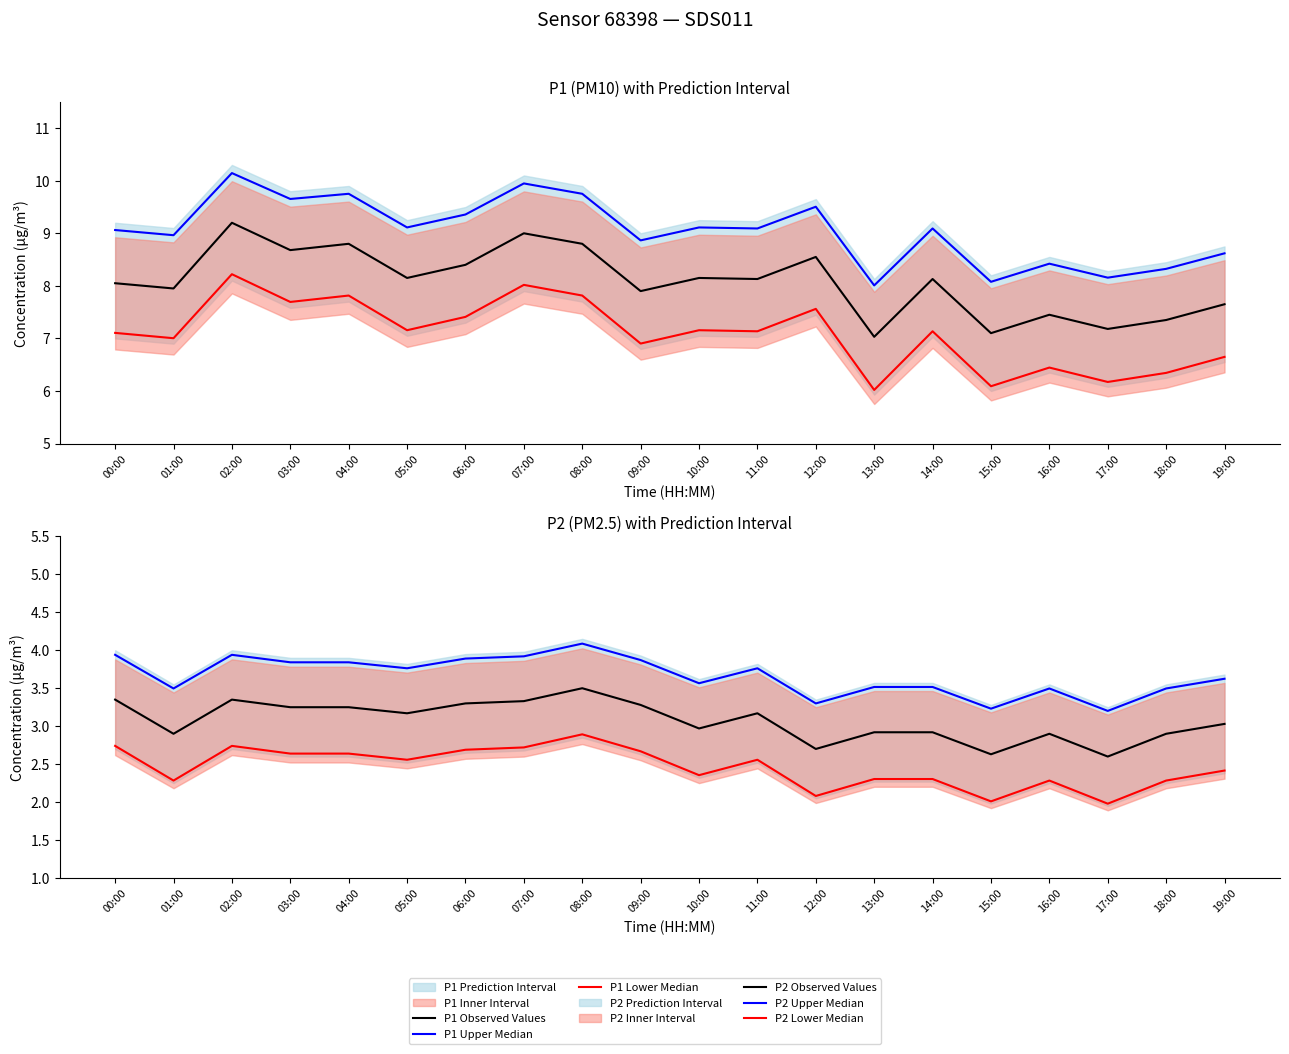

What is the smallest value displayed?

2.0